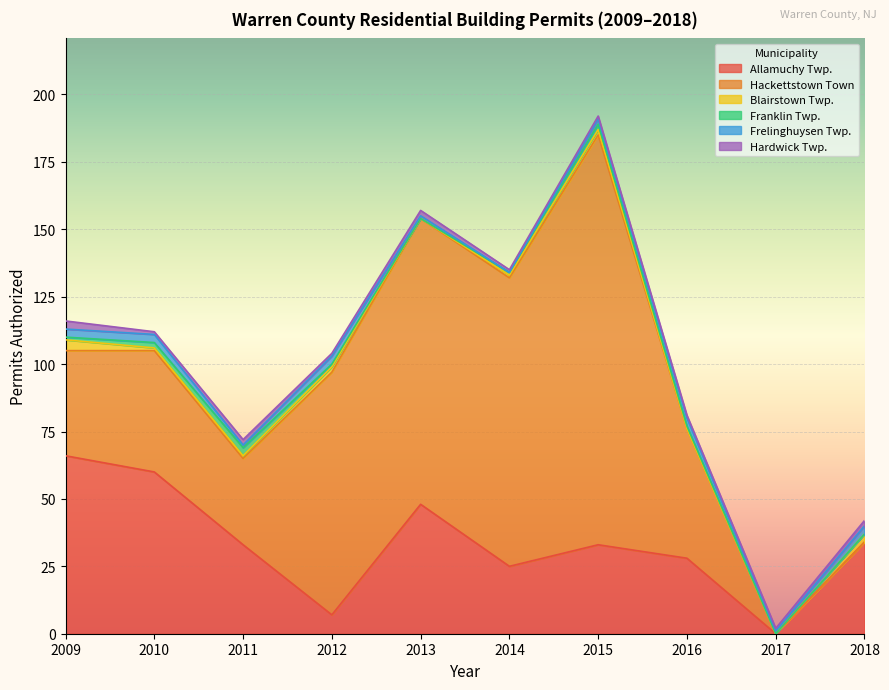

Between which two adjacent categories do Hardwick Twp. and Franklin Twp. first intersect?

2009 and 2010